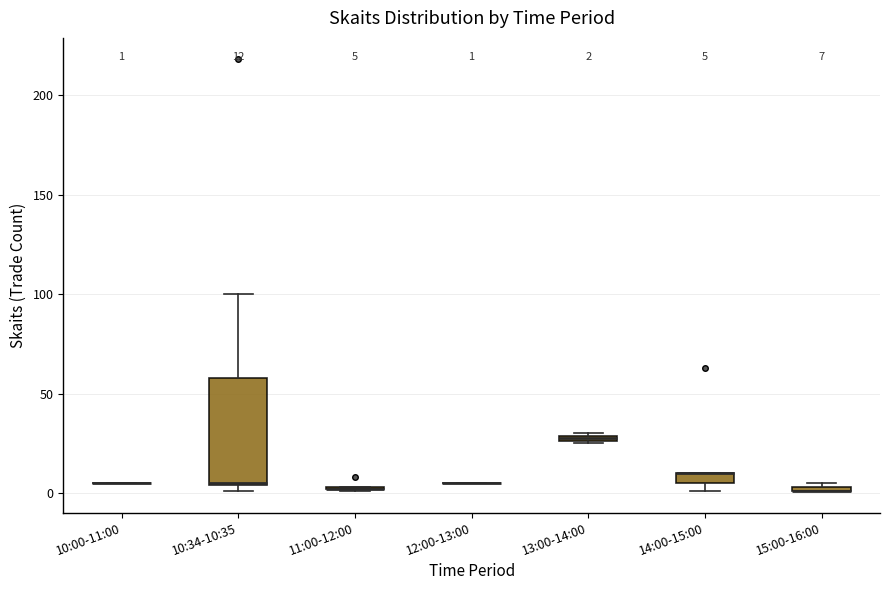

Which box is the tallest, from its lower edge to its upper edge?

10:34-10:35